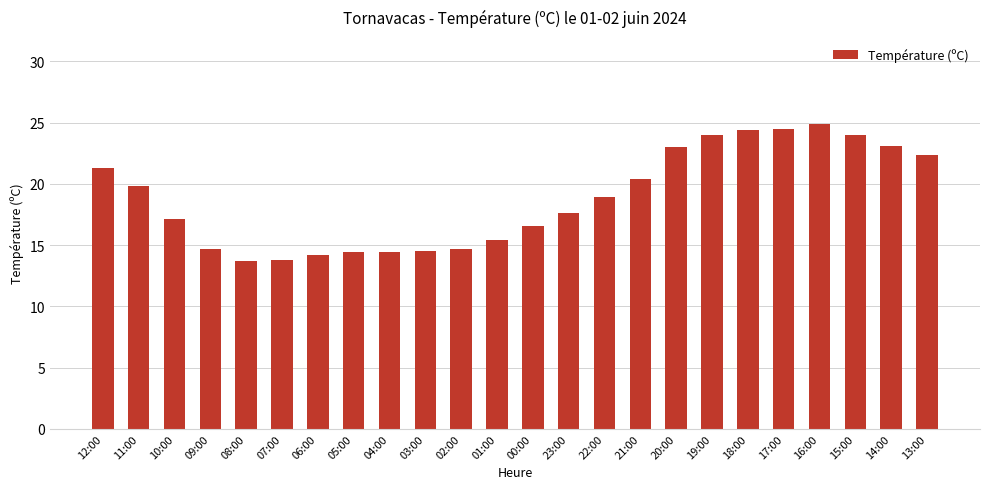

What is the smallest value displayed?

13.7